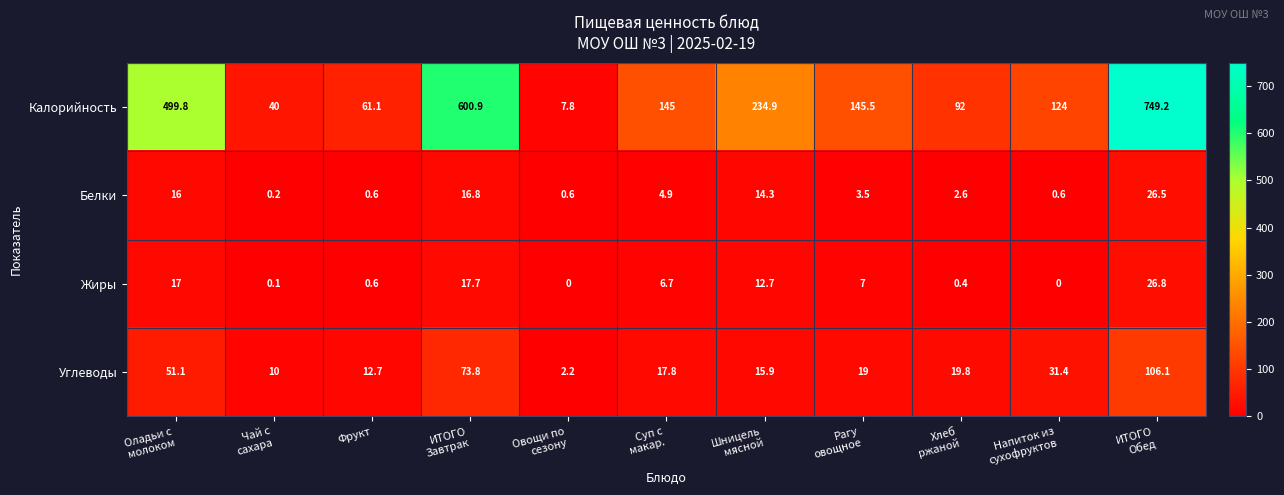

What value does the Углеводы series have at Фрукт?

12.7